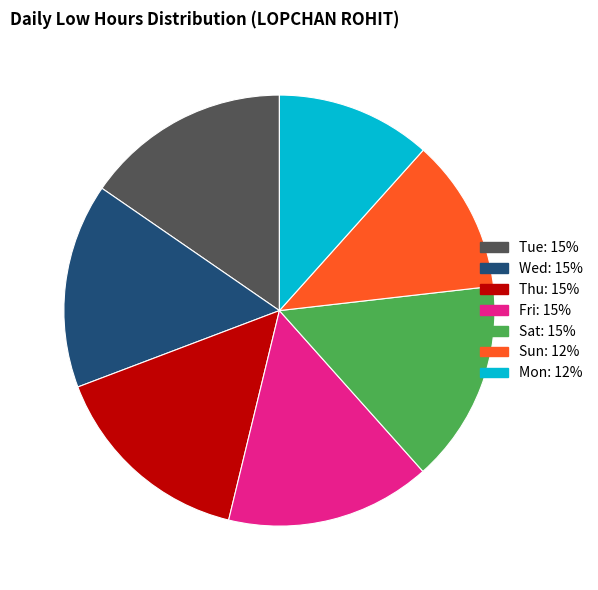

Is there any slice that represents more than half of the pie?

No